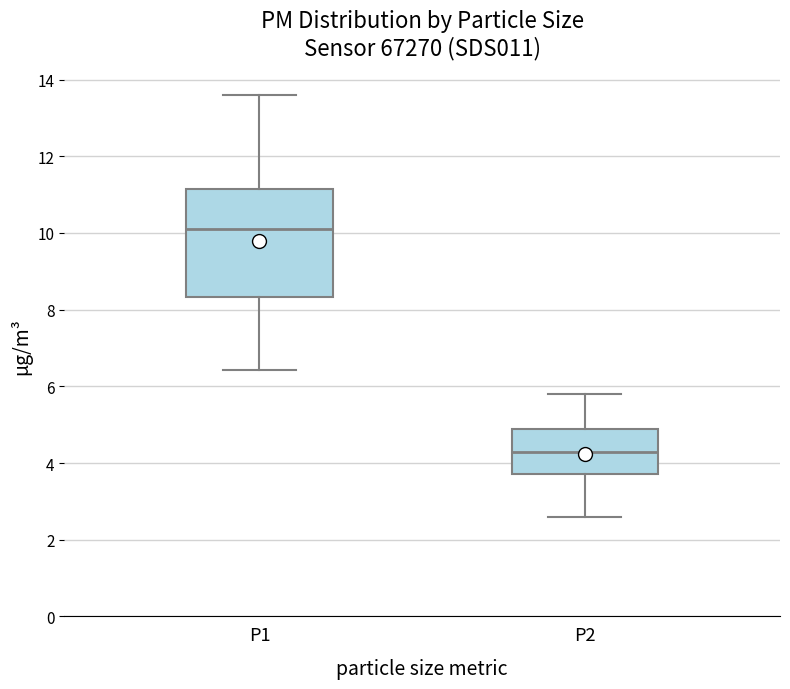

Reading left to right, transcribe this box plot: for each box, give where its median line is, the range the box spans, and where its two whiskers end, as read against the y-axis. The values are not printed on the chart, so give them approximately, as read against the axis.

P1: median 10.2, box 8.4 to 11.2, whiskers 6.4 to 13.6
P2: median 4.2, box 3.8 to 5.0, whiskers 2.6 to 5.8